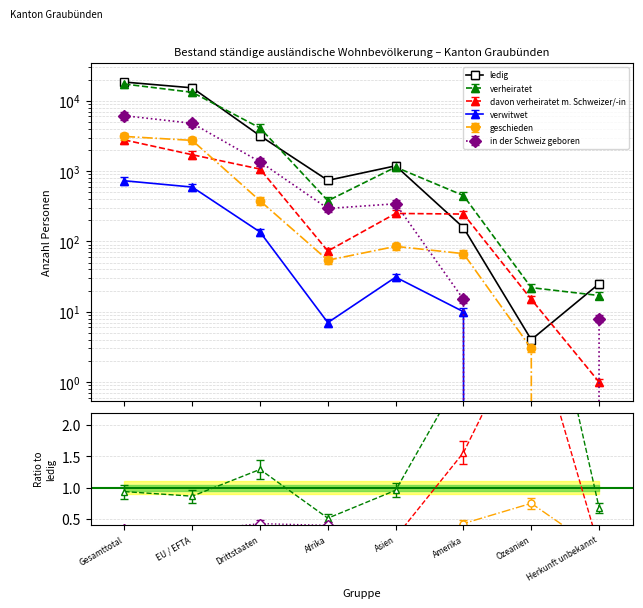

Rank the categories by verheiratet value from lowest to highest.

Herkunft unbekannt, Ozeanien, Afrika, Amerika, Asien, Drittstaaten, EU / EFTA, Gesamttotal